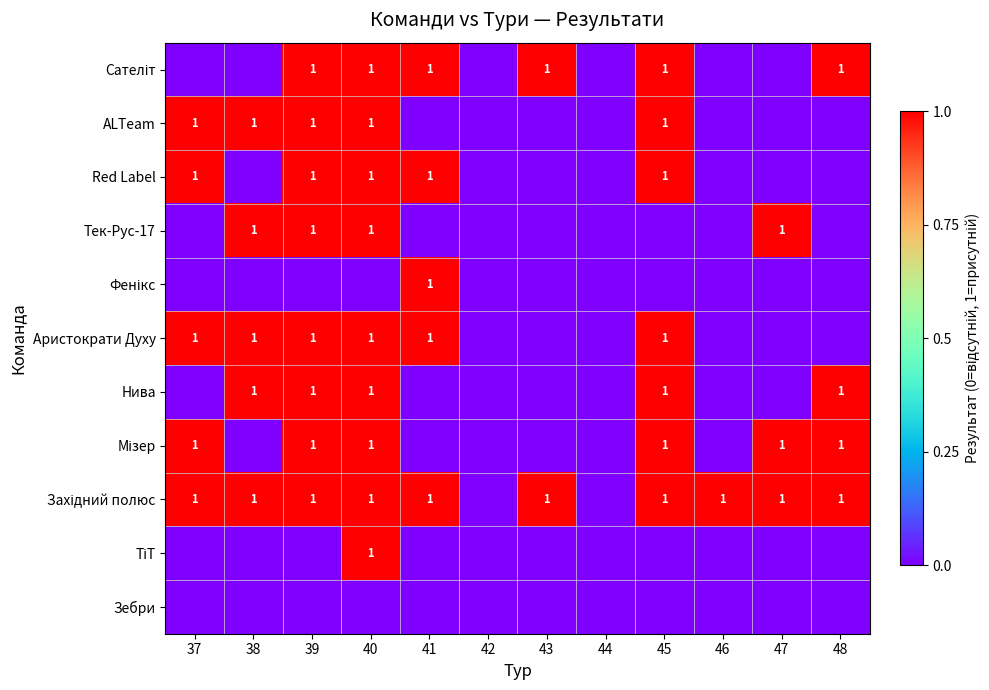

Which has a higher value, 42 or 45?

45